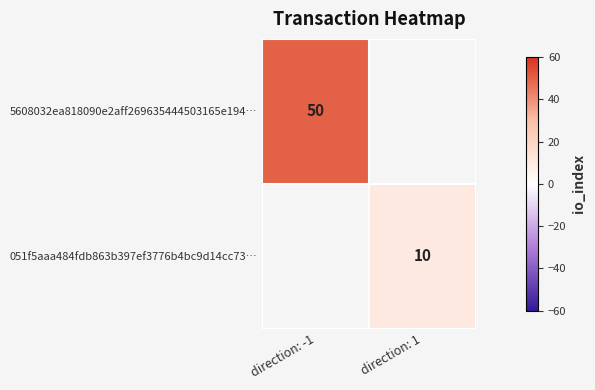

How many series are shown in this chart?

2